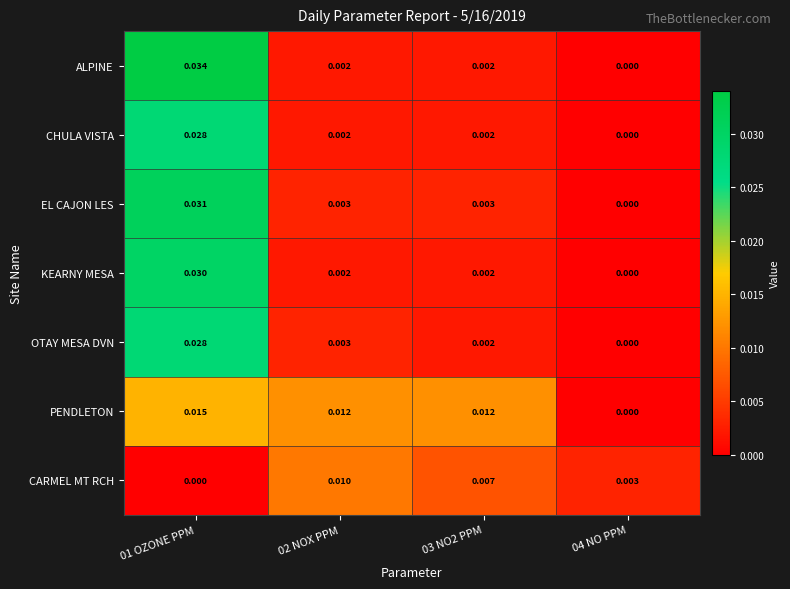

Is the value of PENDLETON at 03 NO2 PPM greater than the value of EL CAJON LES at 01 OZONE PPM?

No